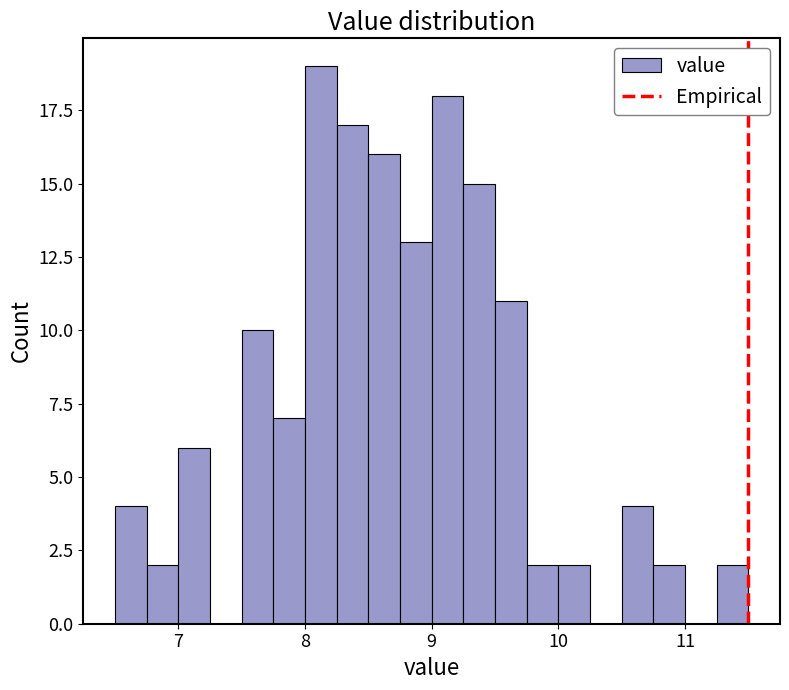

Around what value on the x-axis is the tallest bar? Give the approximate position of its centre, as read against the axis.

8.1